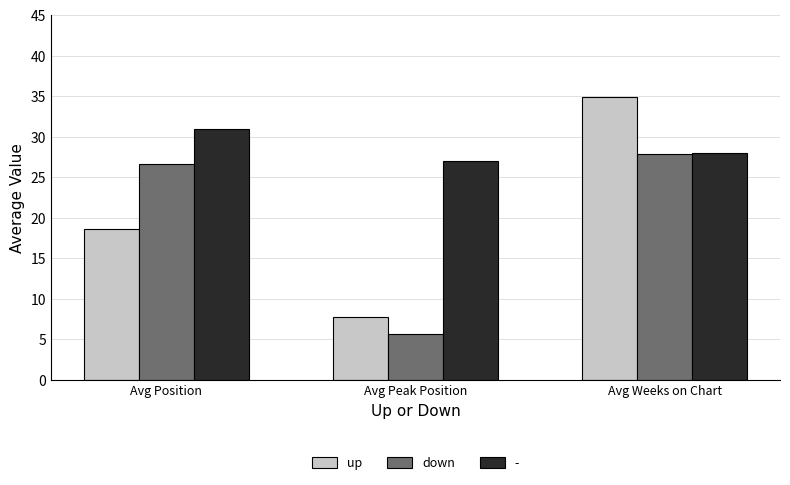

At which label does down first exceed 26?

Avg Position